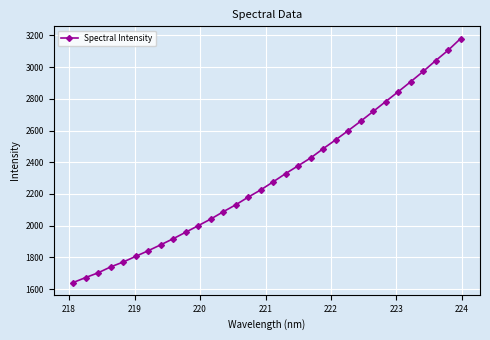

What is the value of the 24th point from the left?

2658.8